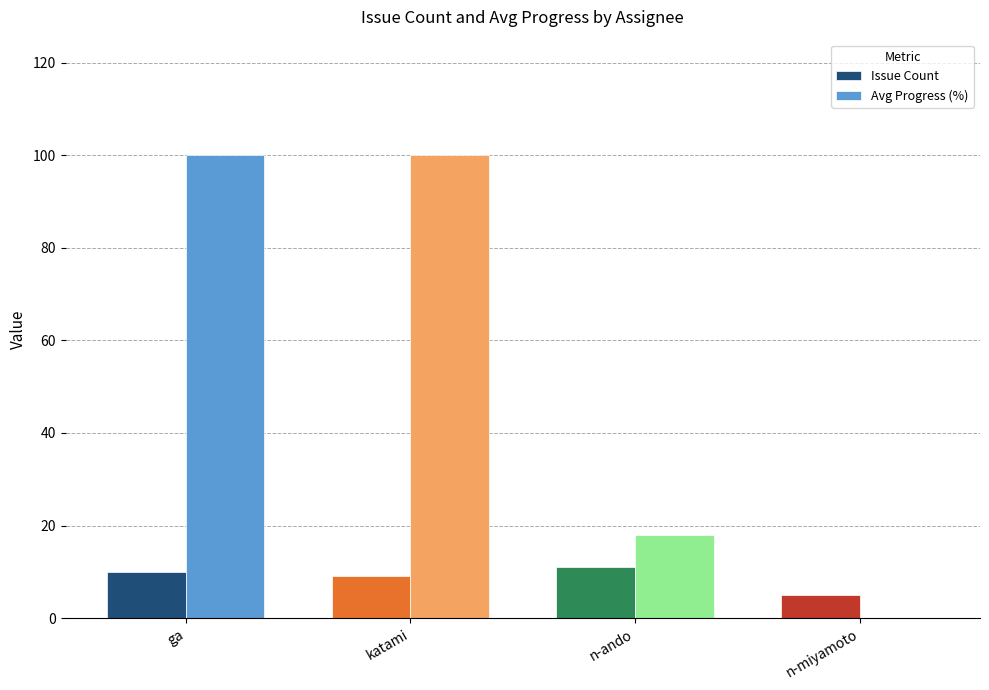

True or false: Issue Count has a value of 7 at n-ando.

False